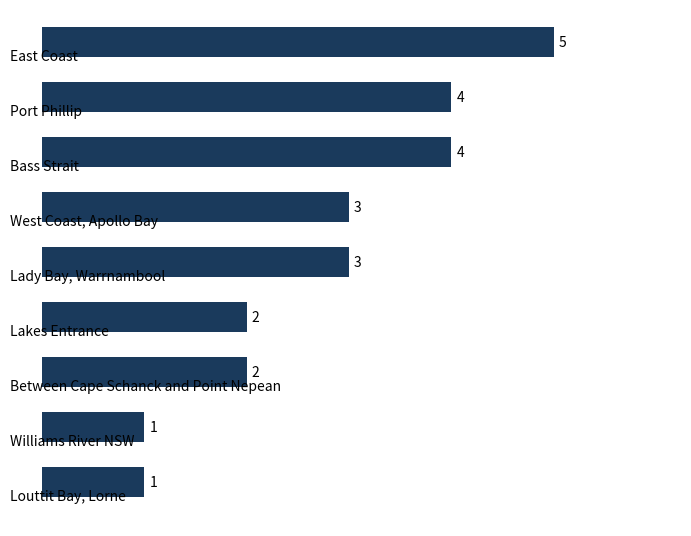

How many distinct data groups are displayed?

1